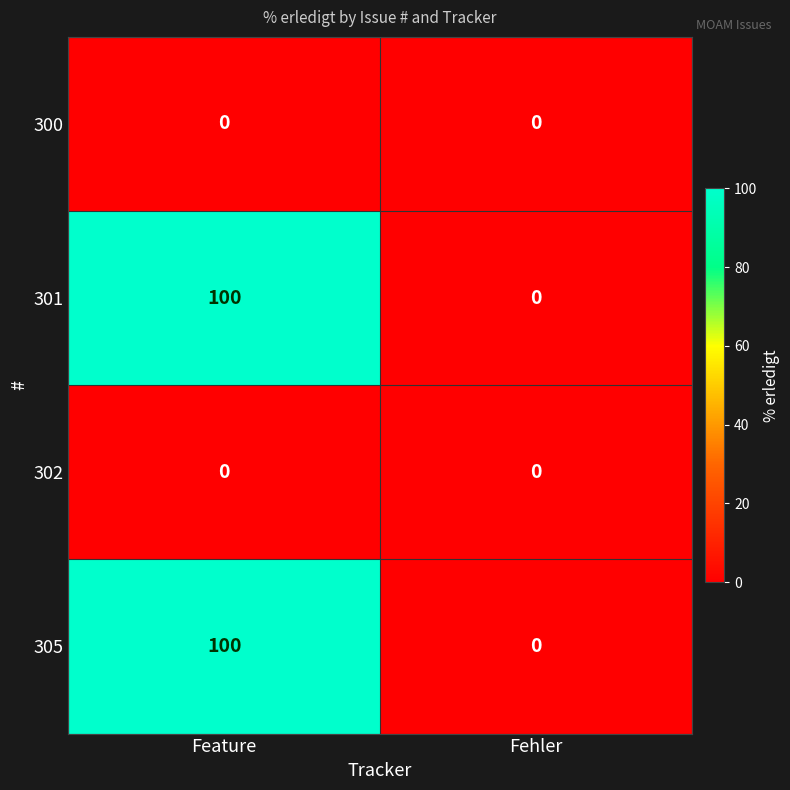

At which category is the sum across all series the highest?

Feature